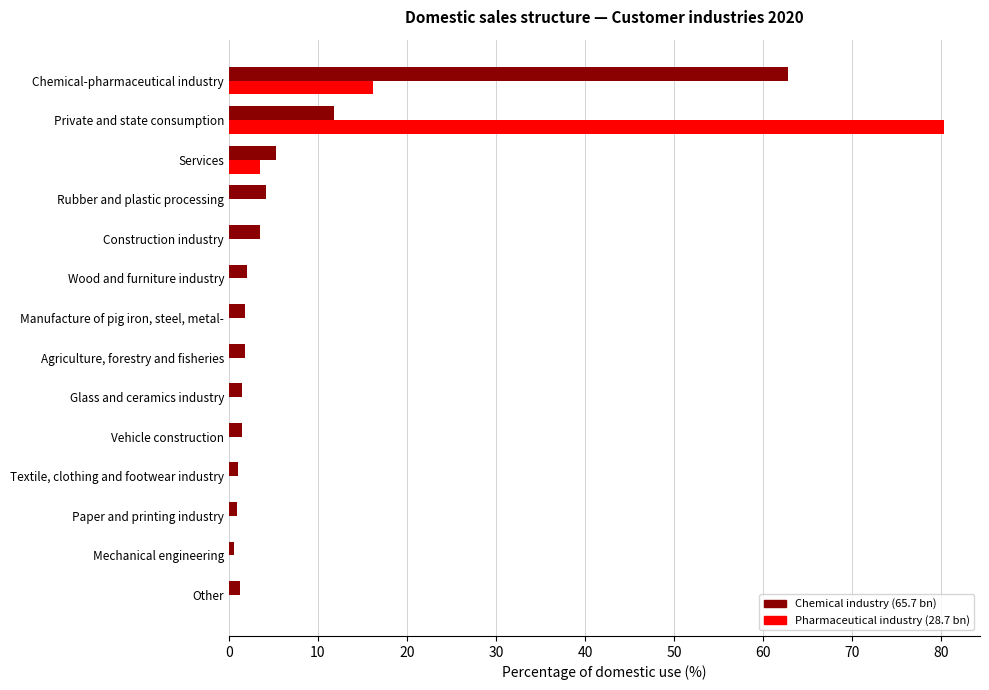

What is the maximum value shown in the chart?

80.3